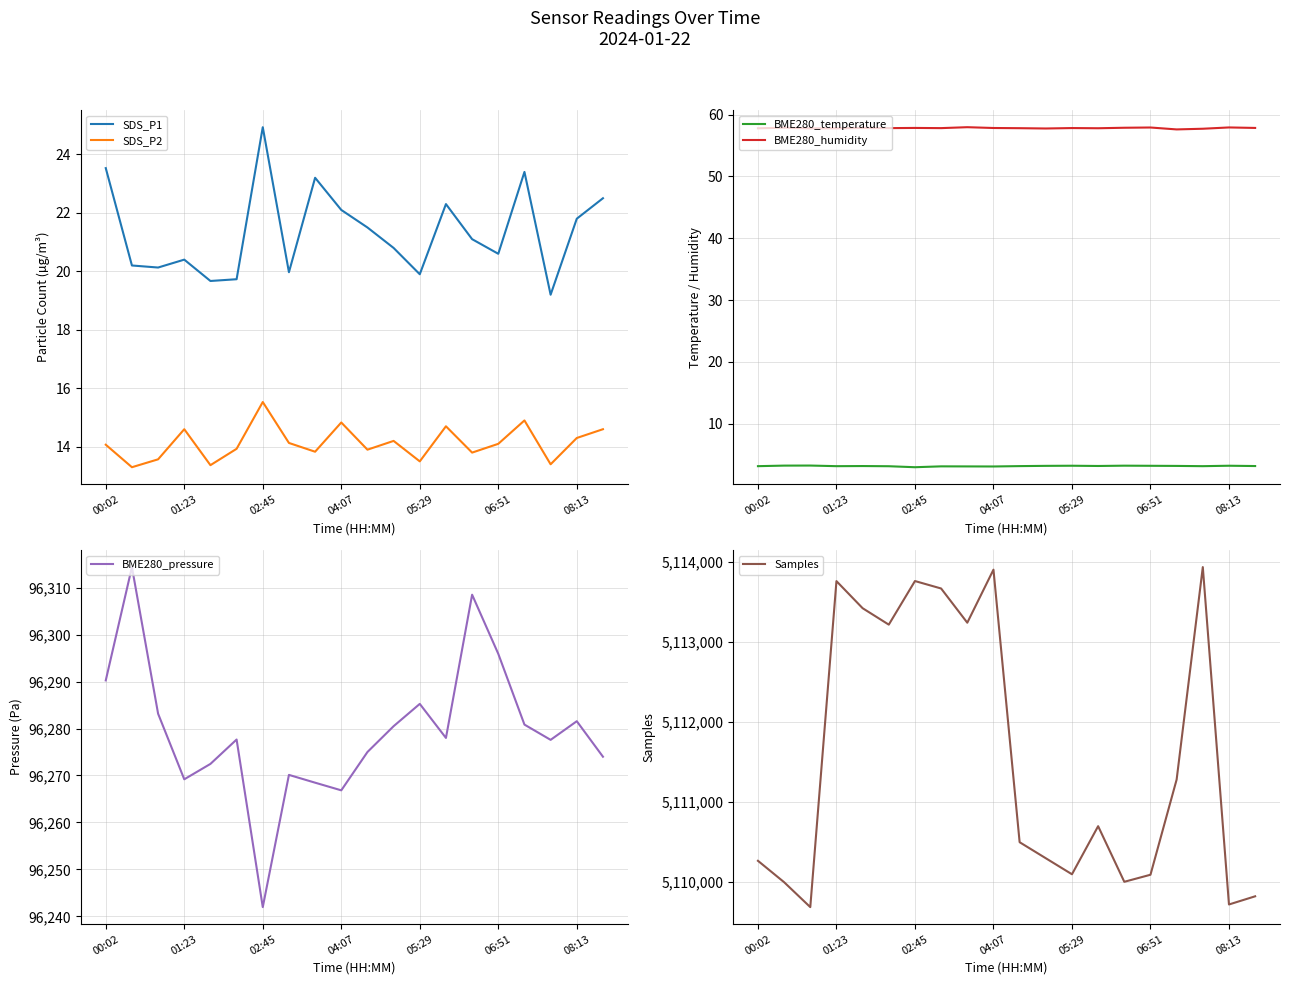

True or false: SDS_P1 and SDS_P2 intersect in this chart.

False